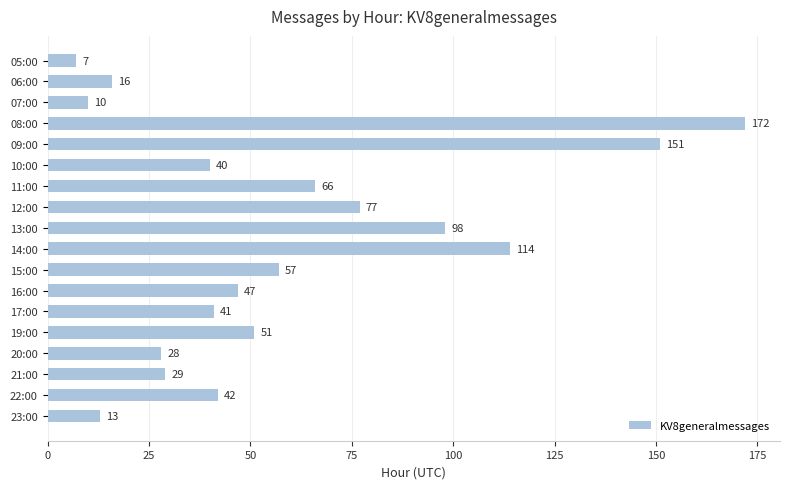

At which label is the value closest to 89?

13:00